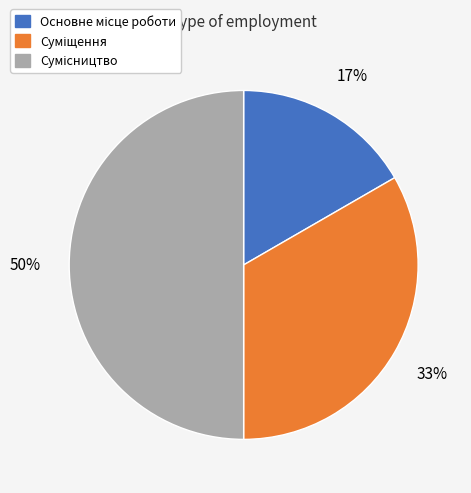

To the nearest percent, what percentage of the pie is Основне місце роботи?

17%